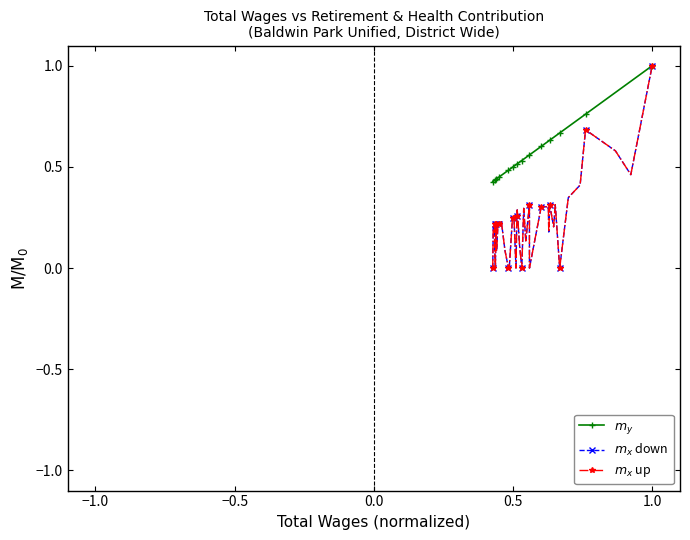

What are all the series names shown in the legend?

$m_y$, $m_x$ down, $m_x$ up